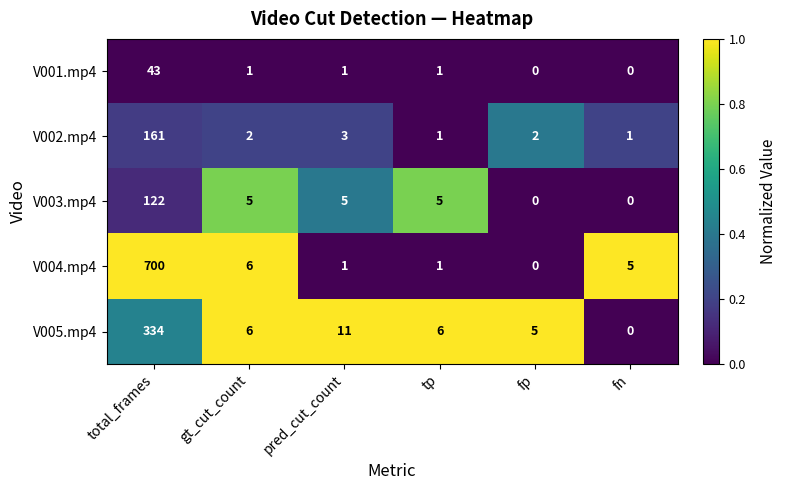

Rank the series by their maximum value, from highest to lowest.

V004.mp4, V005.mp4, V002.mp4, V003.mp4, V001.mp4